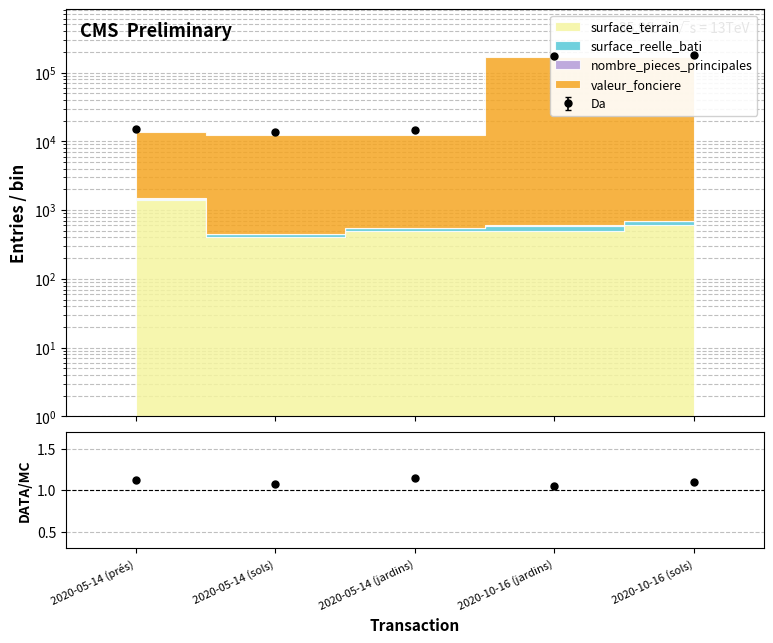

At how many categories does at least one series exceed 67048?

2